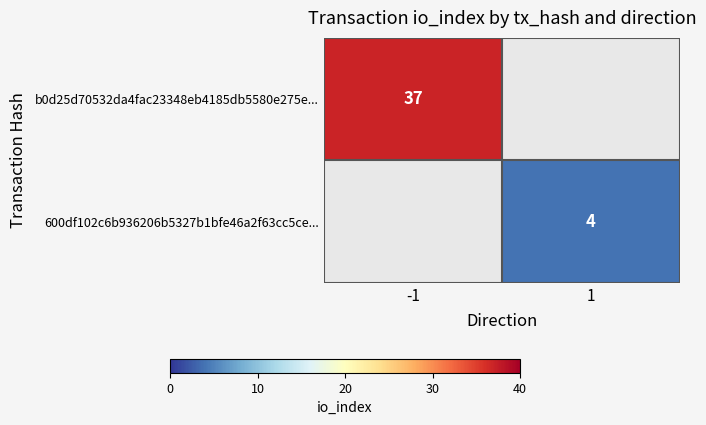

Is it true that b0d25d70532da4fac23348eb4185db5580e275e... equals 37 at -1?

True